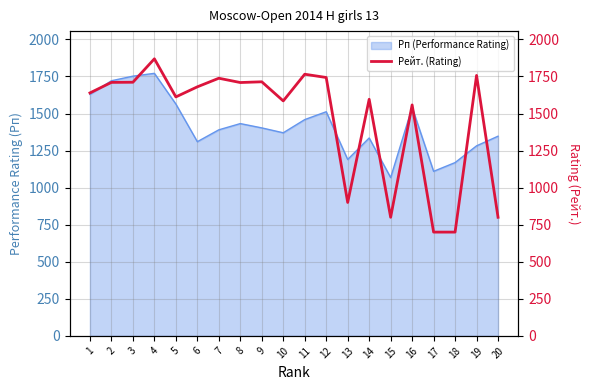

What is the maximum value for Рп (Performance Rating)?

1771